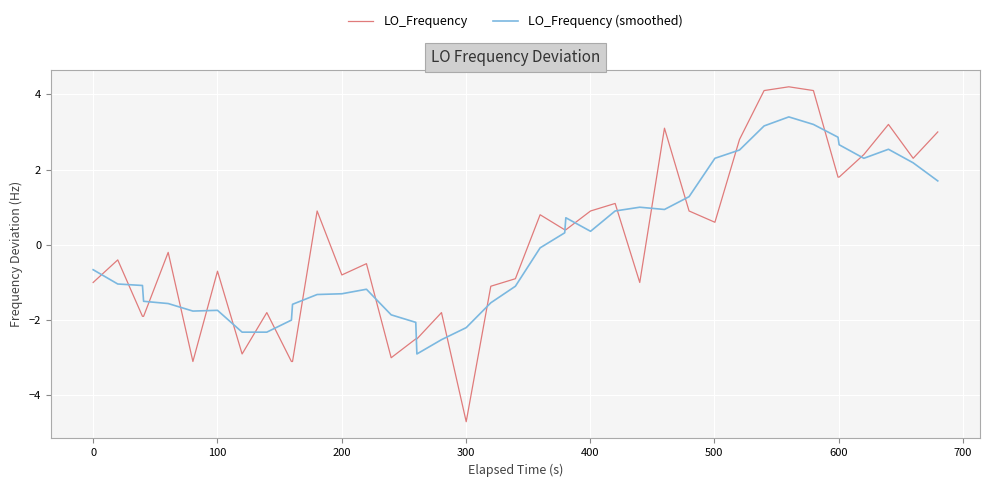

Which series has the largest range (max minus min)?

LO_Frequency